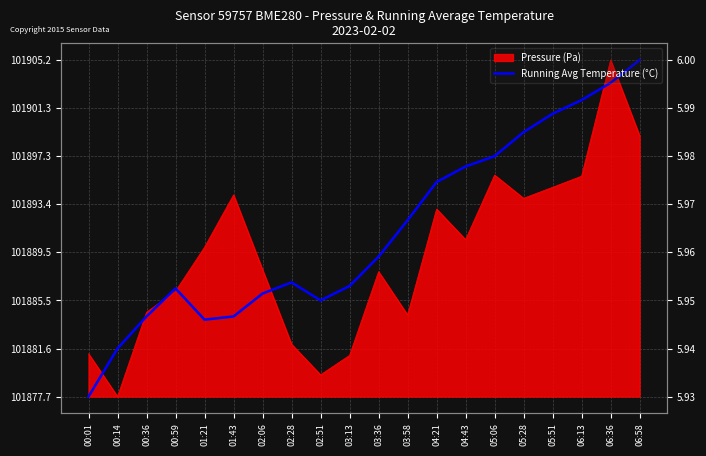

Does the chart have visible grid lines?

Yes